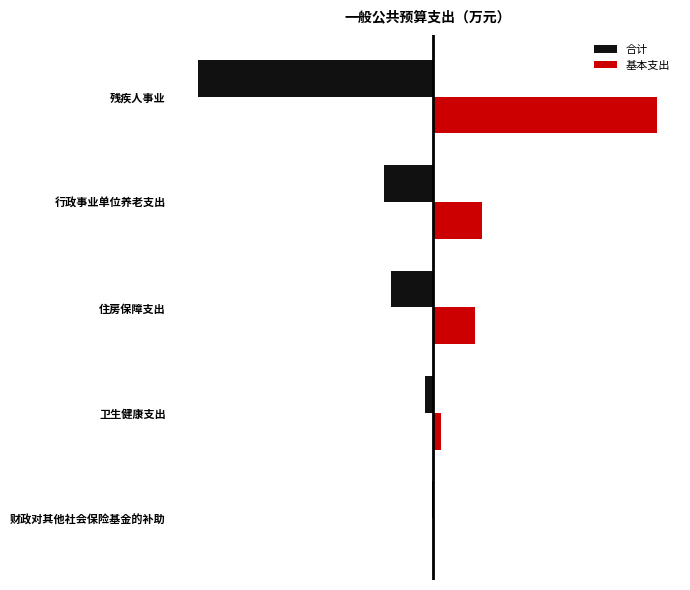

Reading right to left, transcribe all the data shown in this chart.

合计: -201.8	-42.2	-35.8	-6.5	-0.6
基本支出: 192.6	42.2	35.8	6.5	0.6